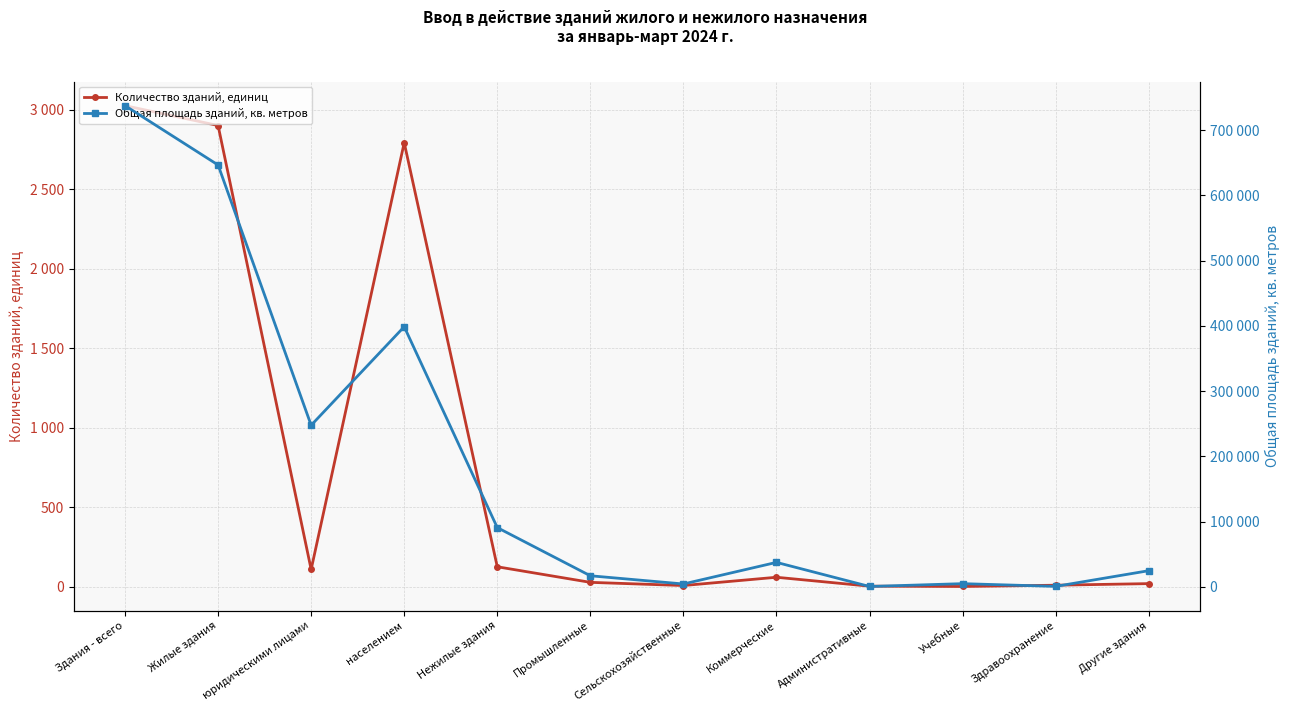

What is the difference between the maximum and minimum values in the Количество зданий, единиц series?

3025